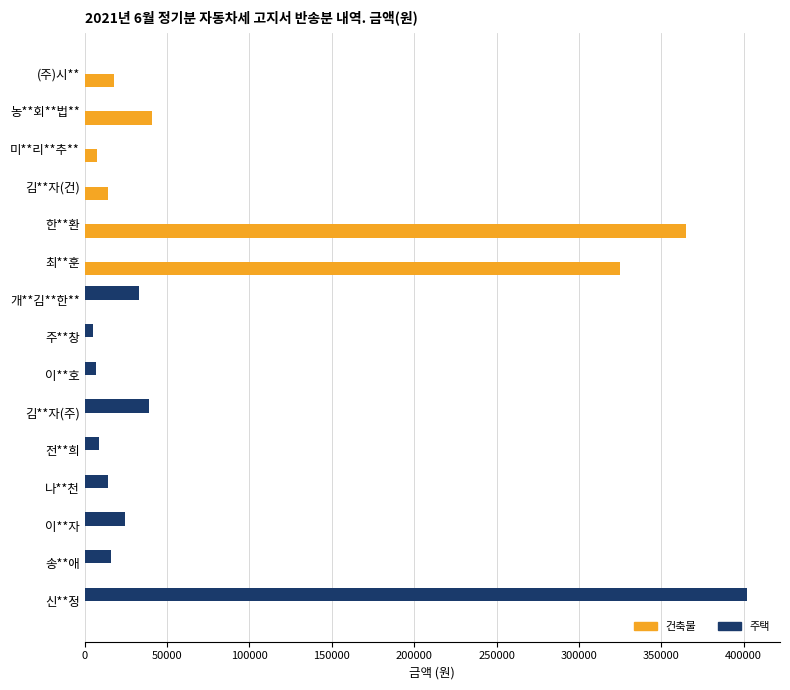

What are all the series names shown in the legend?

건축물, 주택